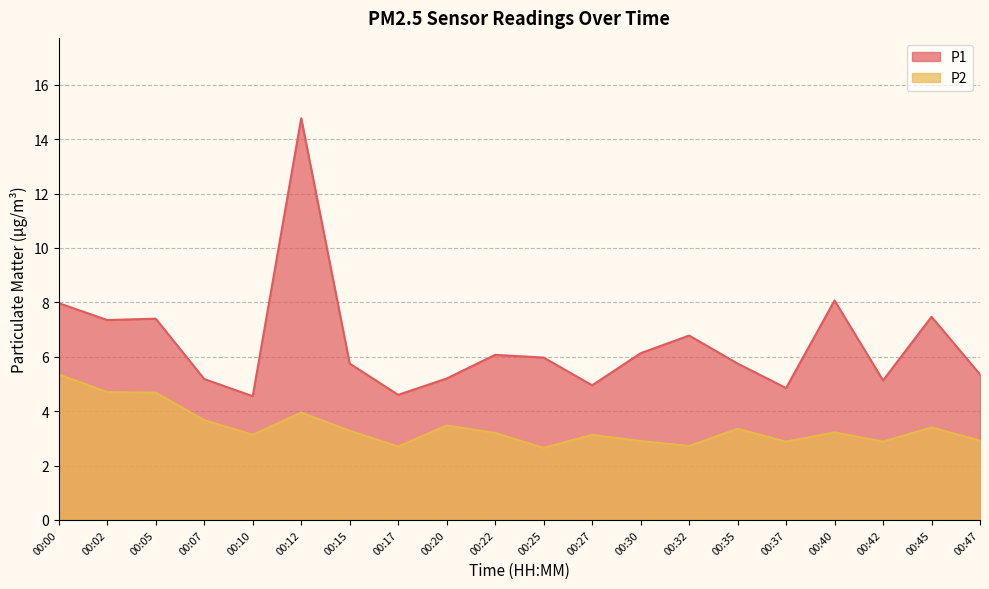

Reading left to right, extract all data points from this chart.

P1: 00:00=8.0	00:02=7.3	00:05=7.4	00:07=5.2	00:10=4.5	00:12=14.8	00:15=5.8	00:17=4.6	00:20=5.2	00:22=6.1	00:25=6.0	00:27=5.0	00:30=6.1	00:32=6.8	00:35=5.8	00:37=4.8	00:40=8.1	00:42=5.1	00:45=7.5	00:47=5.3
P2: 00:00=5.3	00:02=4.7	00:05=4.7	00:07=3.7	00:10=3.1	00:12=4.0	00:15=3.3	00:17=2.7	00:20=3.5	00:22=3.2	00:25=2.6	00:27=3.1	00:30=2.9	00:32=2.7	00:35=3.4	00:37=2.9	00:40=3.2	00:42=2.9	00:45=3.4	00:47=2.9